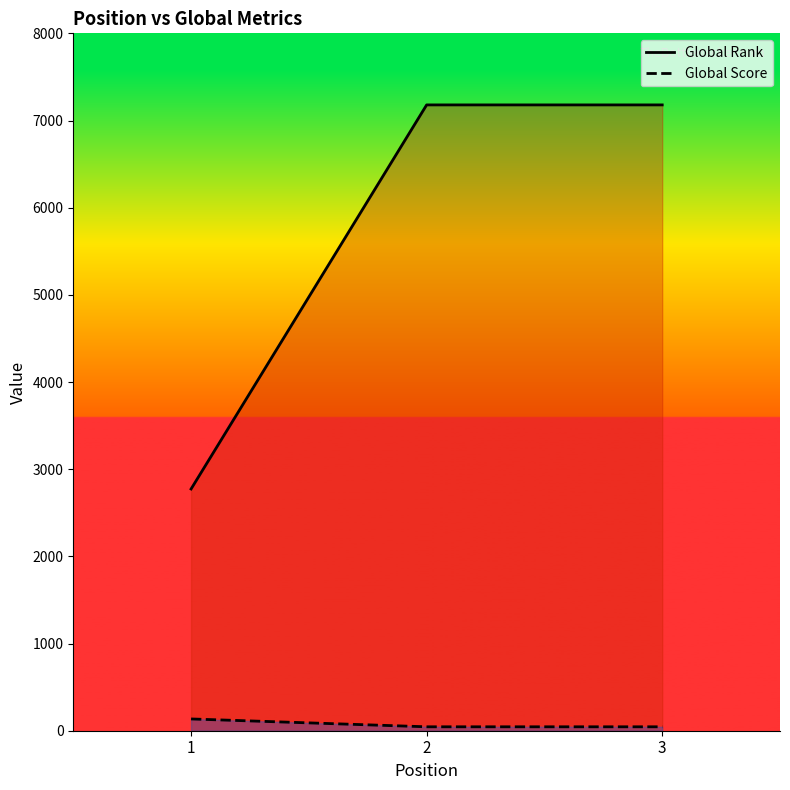

Reading left to right, list all the values displayed in this chart.

Global Rank: 2773	7179	7179
Global Score: 135	45	45